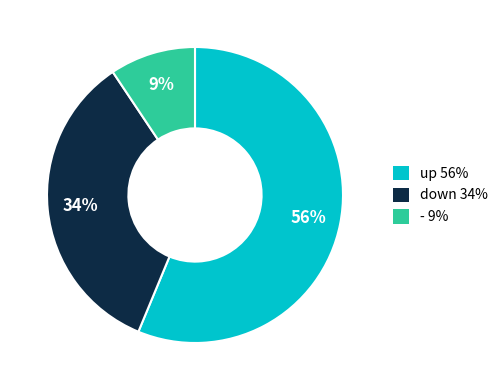

To the nearest percent, what is the difference between the down and - slice percentages?

25%